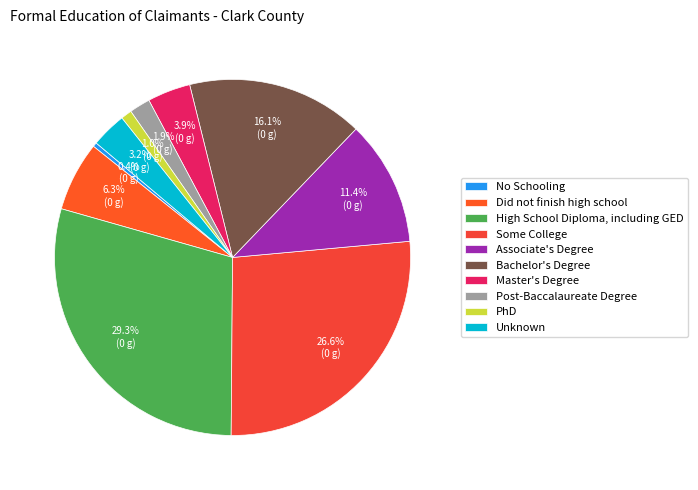

Count the number of slices in the pie.

10